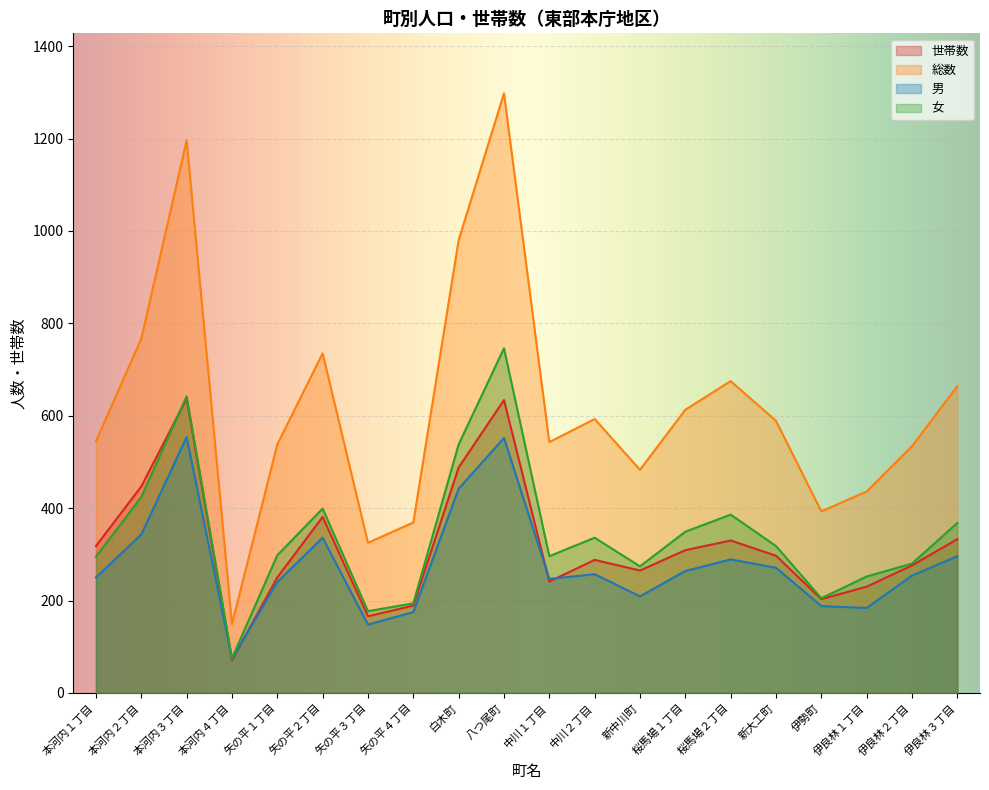

How many lines are shown in the chart?

4